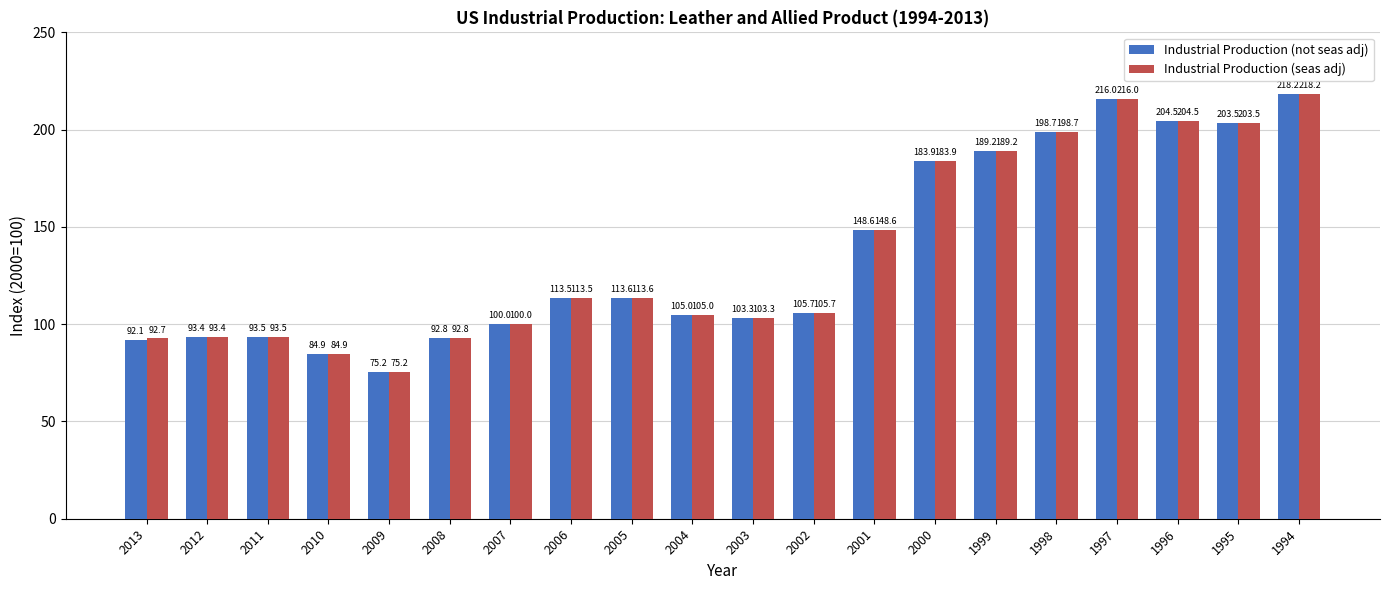

Rank the categories by Industrial Production (seas adj) value from lowest to highest.

2009, 2010, 2013, 2008, 2012, 2011, 2007, 2003, 2004, 2002, 2006, 2005, 2001, 2000, 1999, 1998, 1995, 1996, 1997, 1994